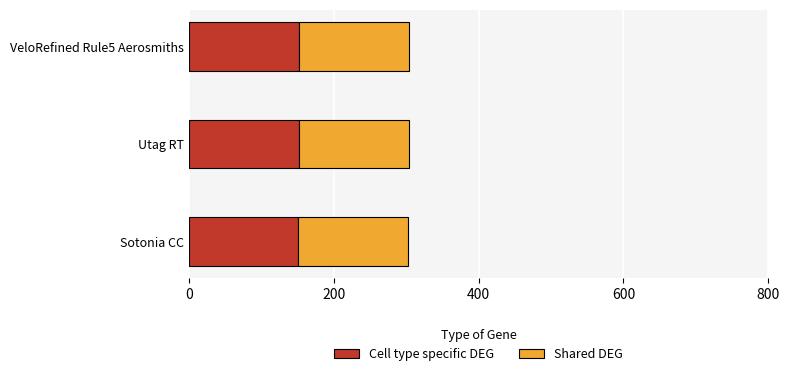

Is it true that Cell type specific DEG equals 240 at Utag RT?

False